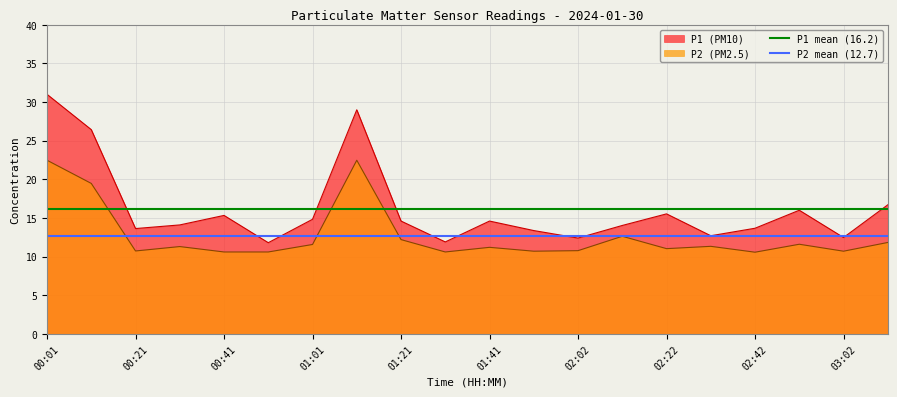

What is the average value of the P1 mean (16.2) series?

16.2